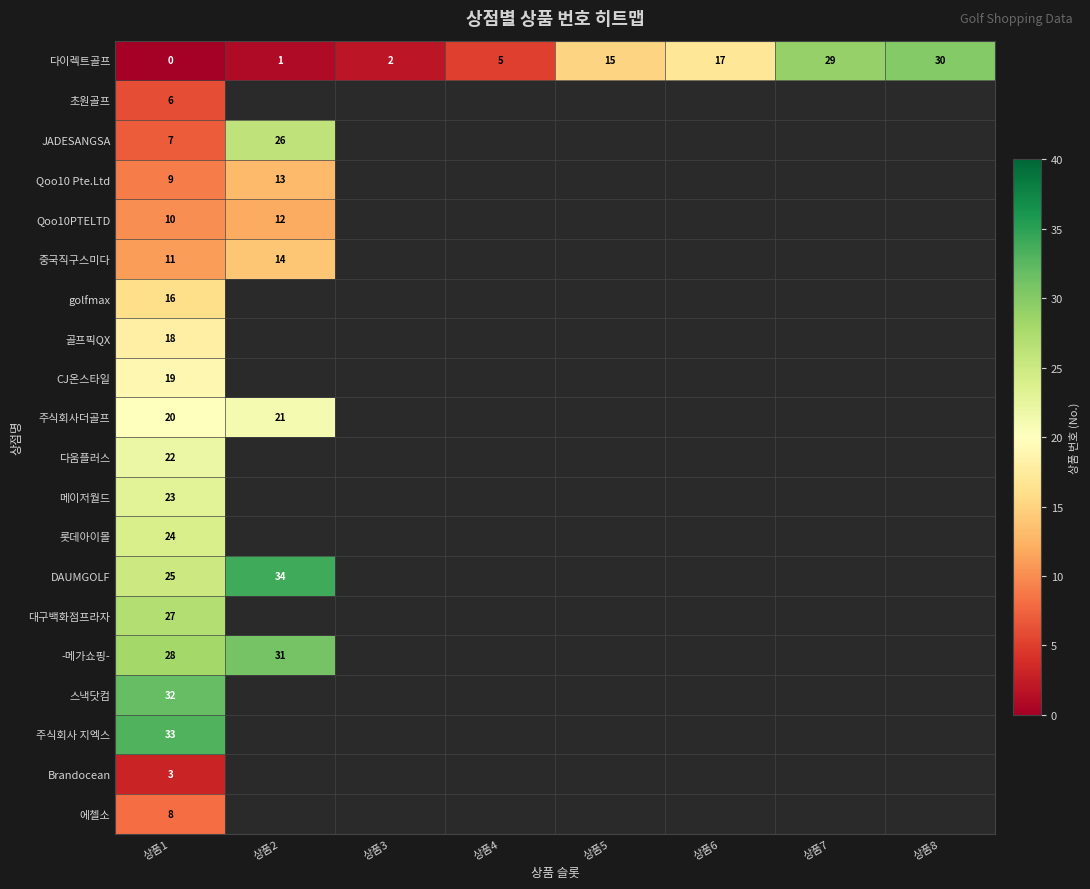

At which category is the sum across all series the highest?

상품1